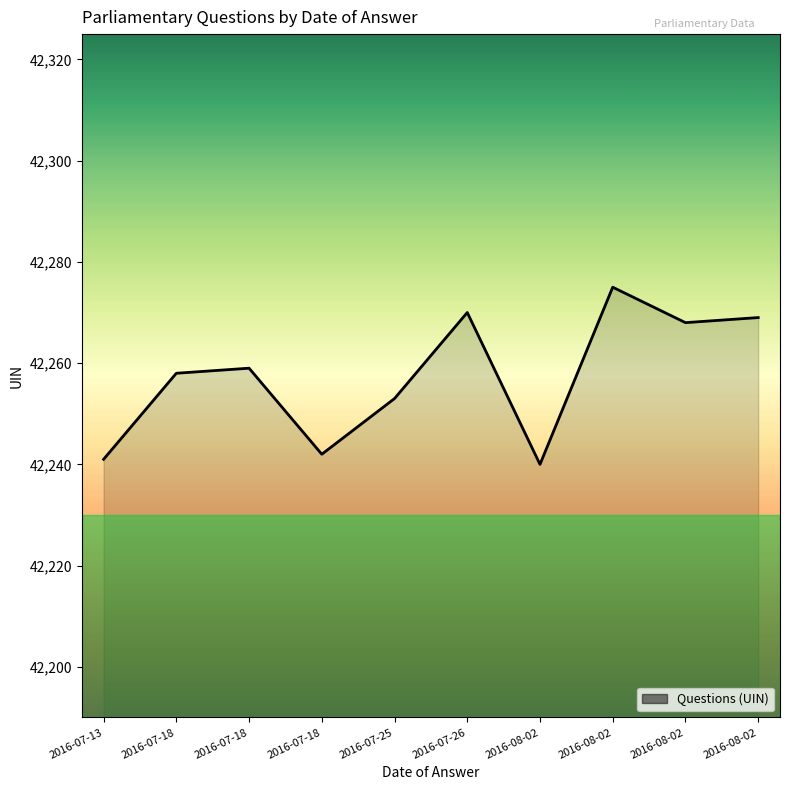

How many lines are shown in the chart?

1